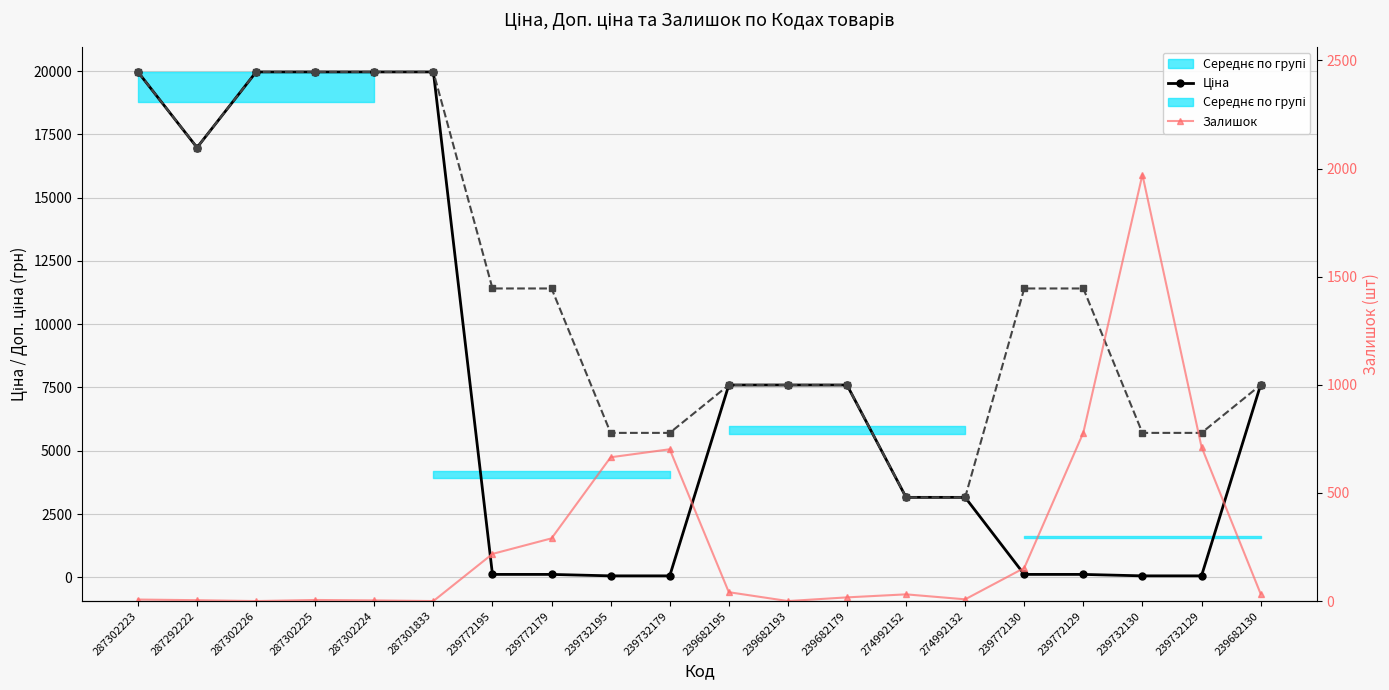

True or false: Залишок and Доп. ціна intersect in this chart.

False